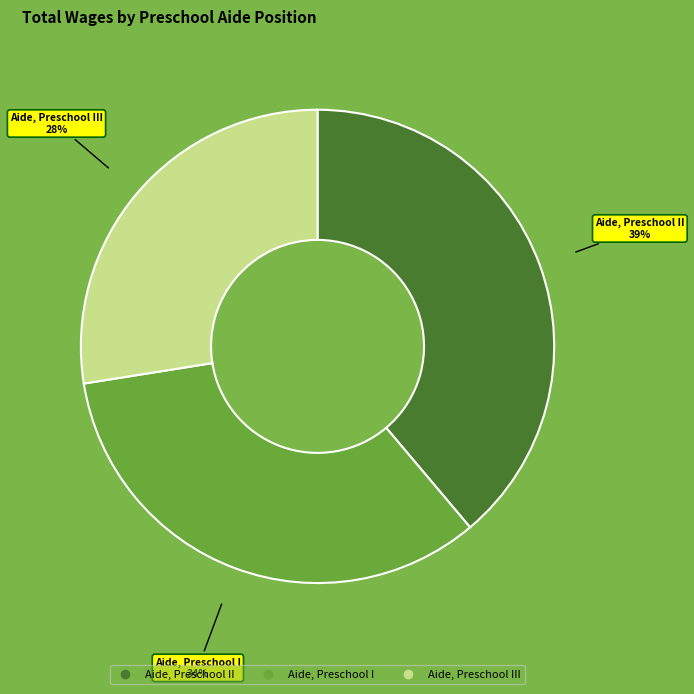

To the nearest percent, what is the average slice percentage?

33%